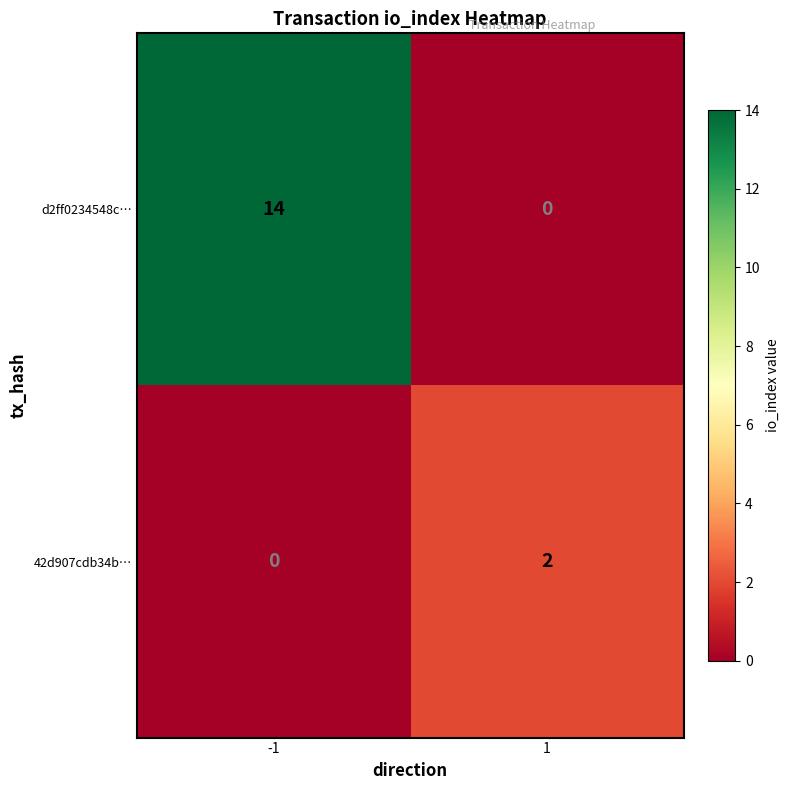

Which series has the largest range (max minus min)?

d2ff0234548c…